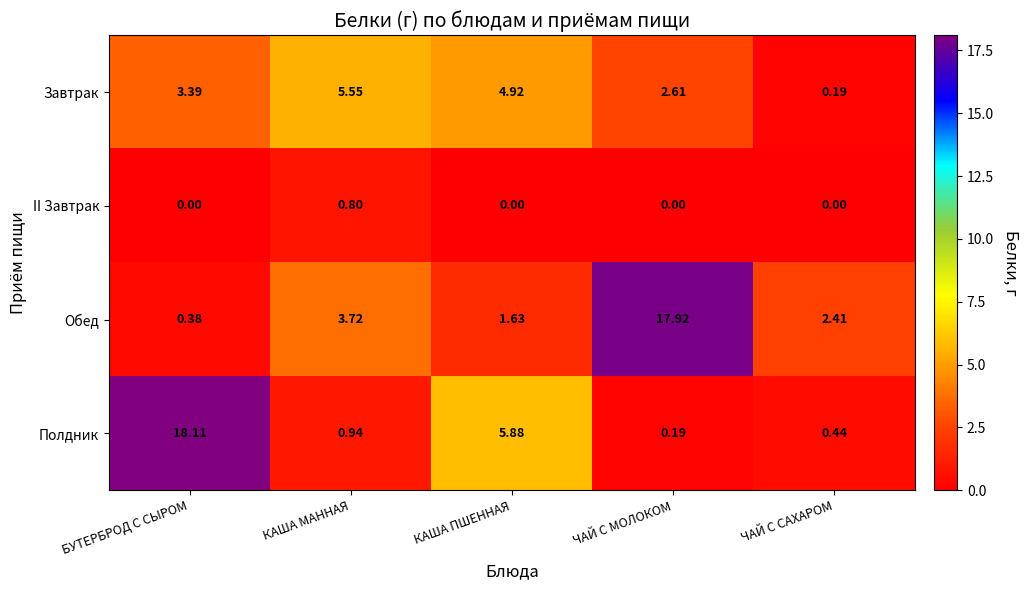

How many data points does each series have?

5